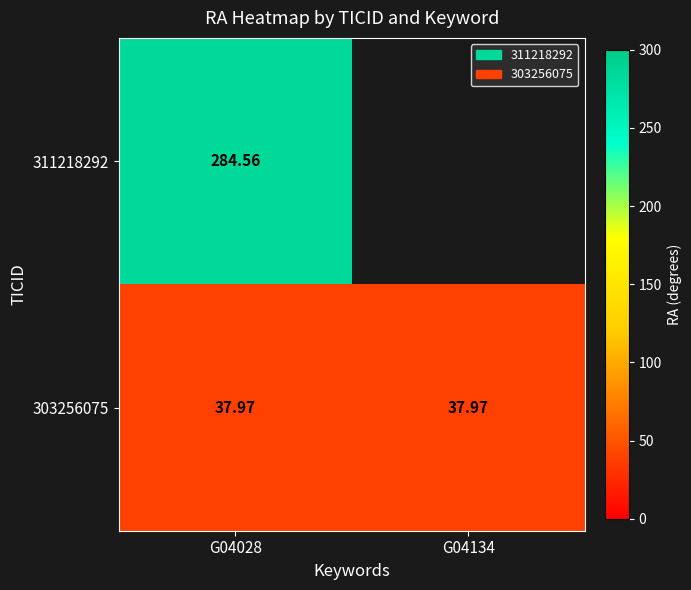

The value of 303256075 at G04028 is 56.4. True or false?

False